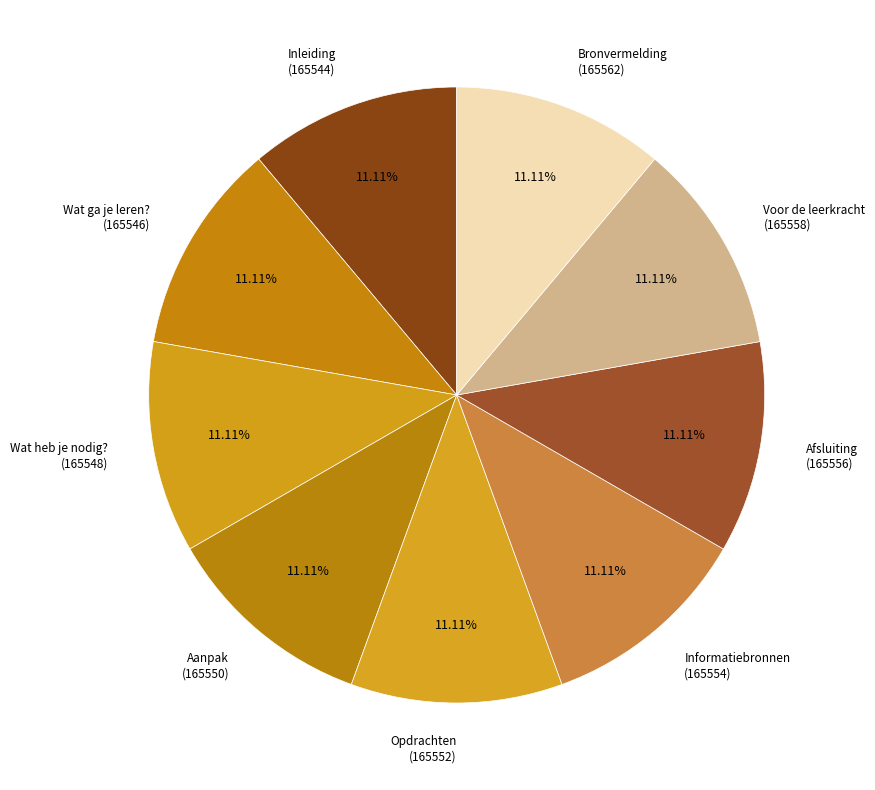

Count the number of slices in the pie.

9